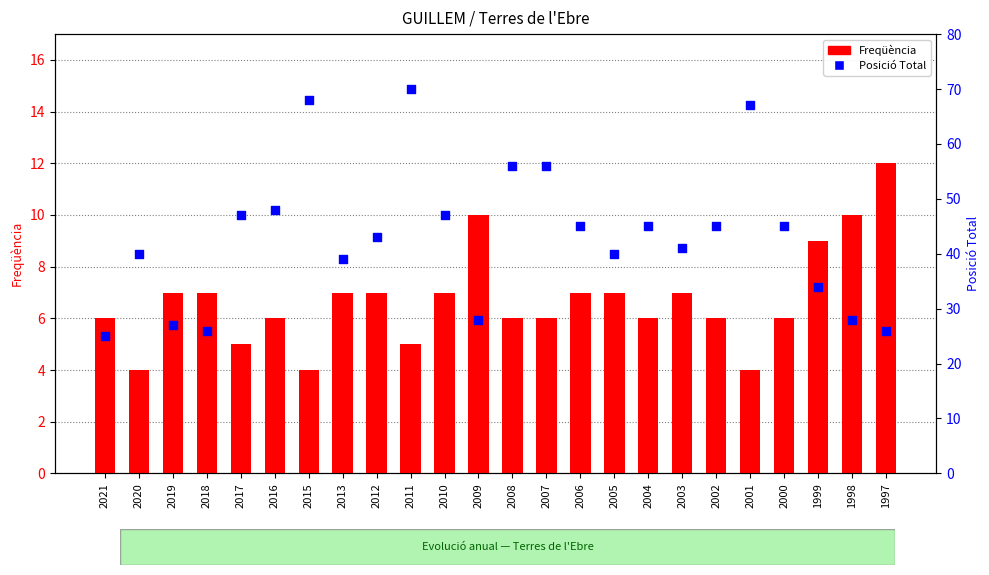

Which series has the largest Y range (max minus min)?

Posició Total